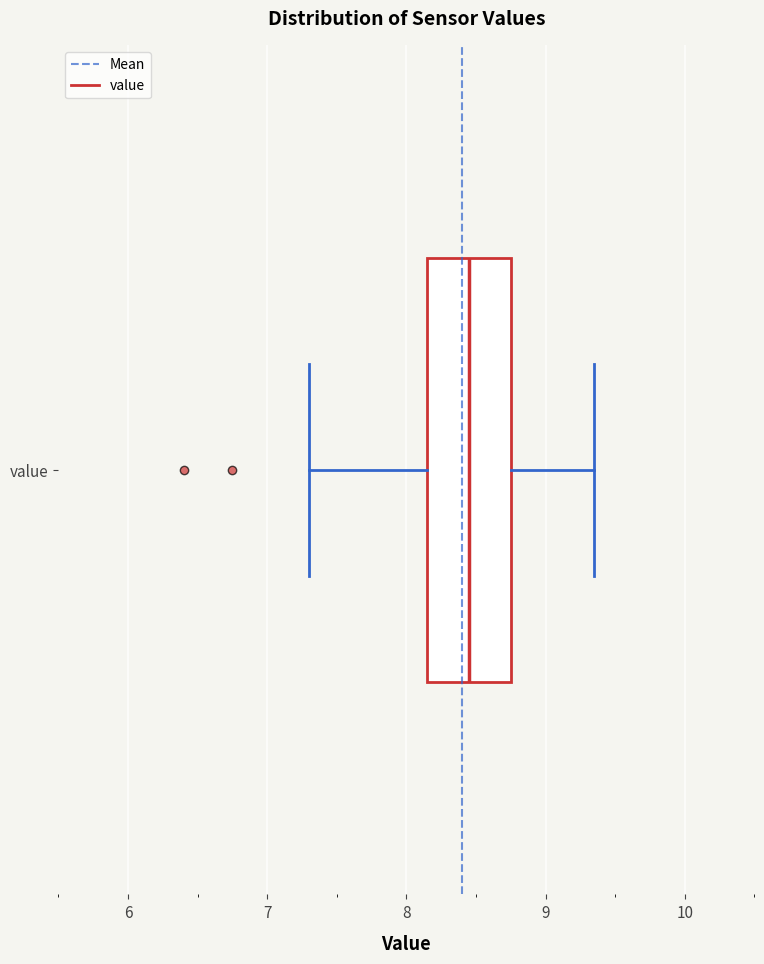

Transcribe this box plot: give where the median line is, the range the box spans, and where the two whiskers end, as read against the x-axis. The values are not printed on the chart, so give them approximately, as read against the axis.

median 8.5, box 8.2 to 8.8, whiskers 7.3 to 9.4